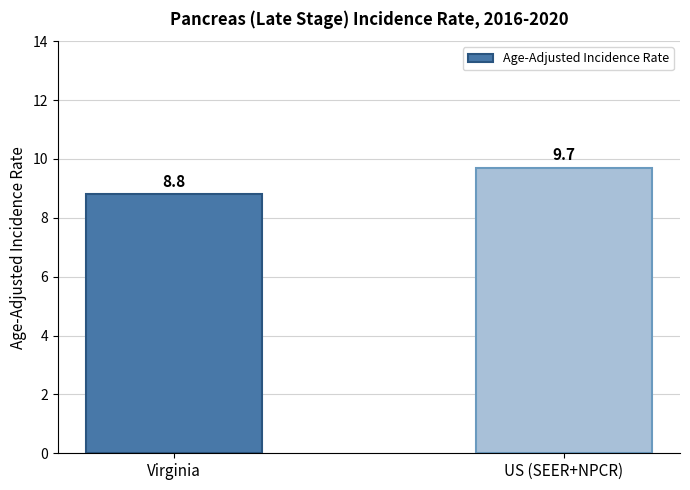

Reading left to right, what are all the values shown in this chart?

Virginia=8.8	US (SEER+NPCR)=9.7